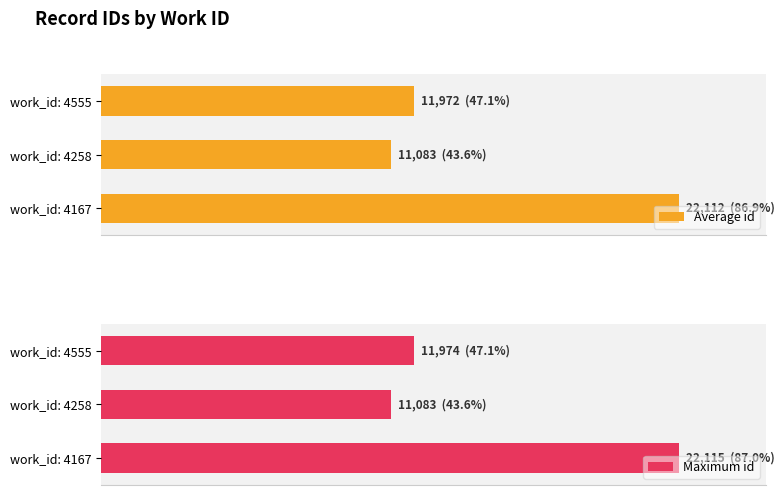

Rank the series by their average value, from highest to lowest.

Maximum id, Average id